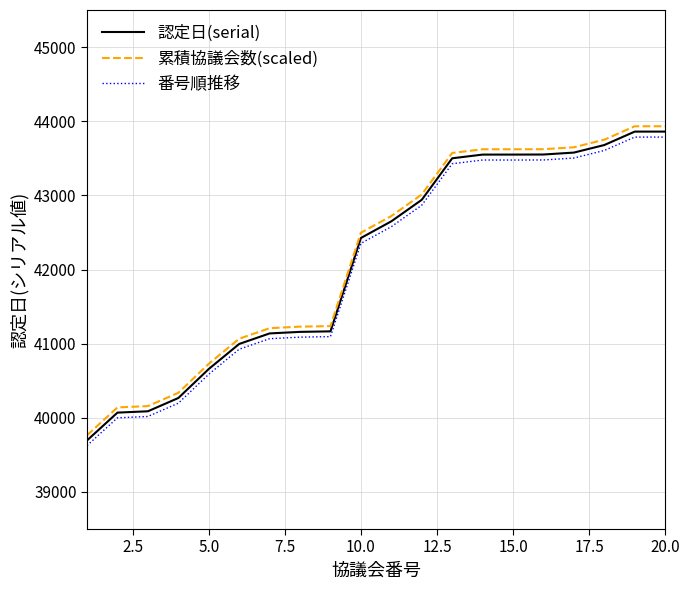

Which series has the widest spread of values?

累積協議会数(scaled)